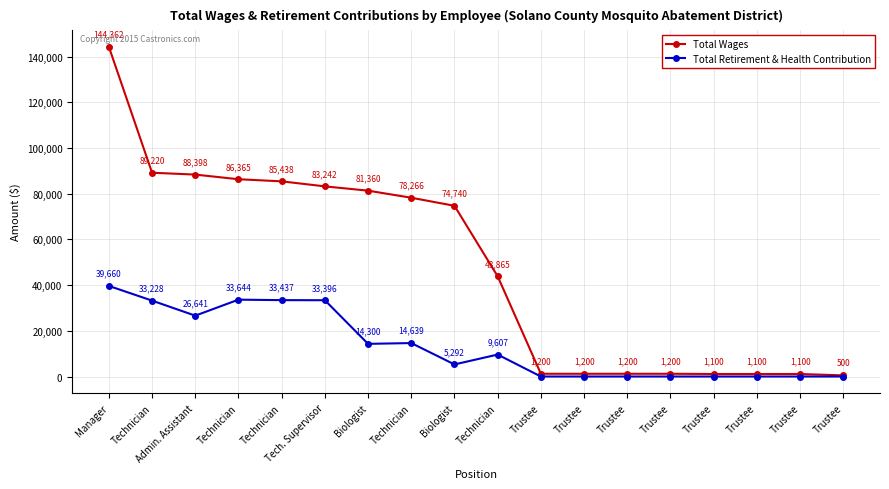

What is the difference between the second highest and minimum values in the Total Retirement & Health Contribution series?

33644